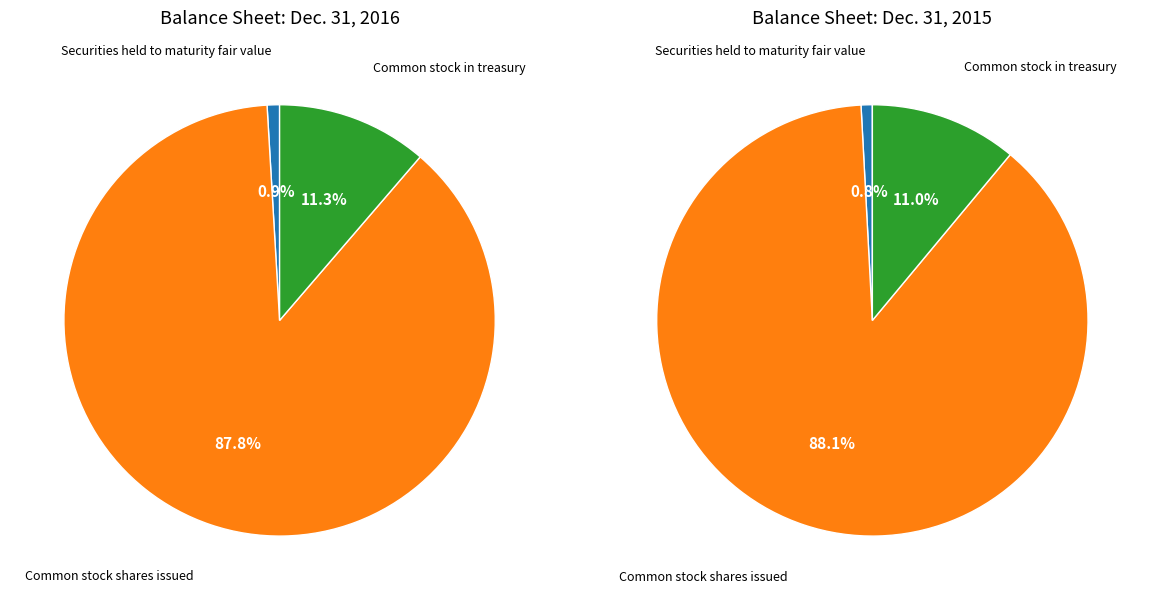

To the nearest percent, what is the difference between the largest and smallest slice percentages?

87%